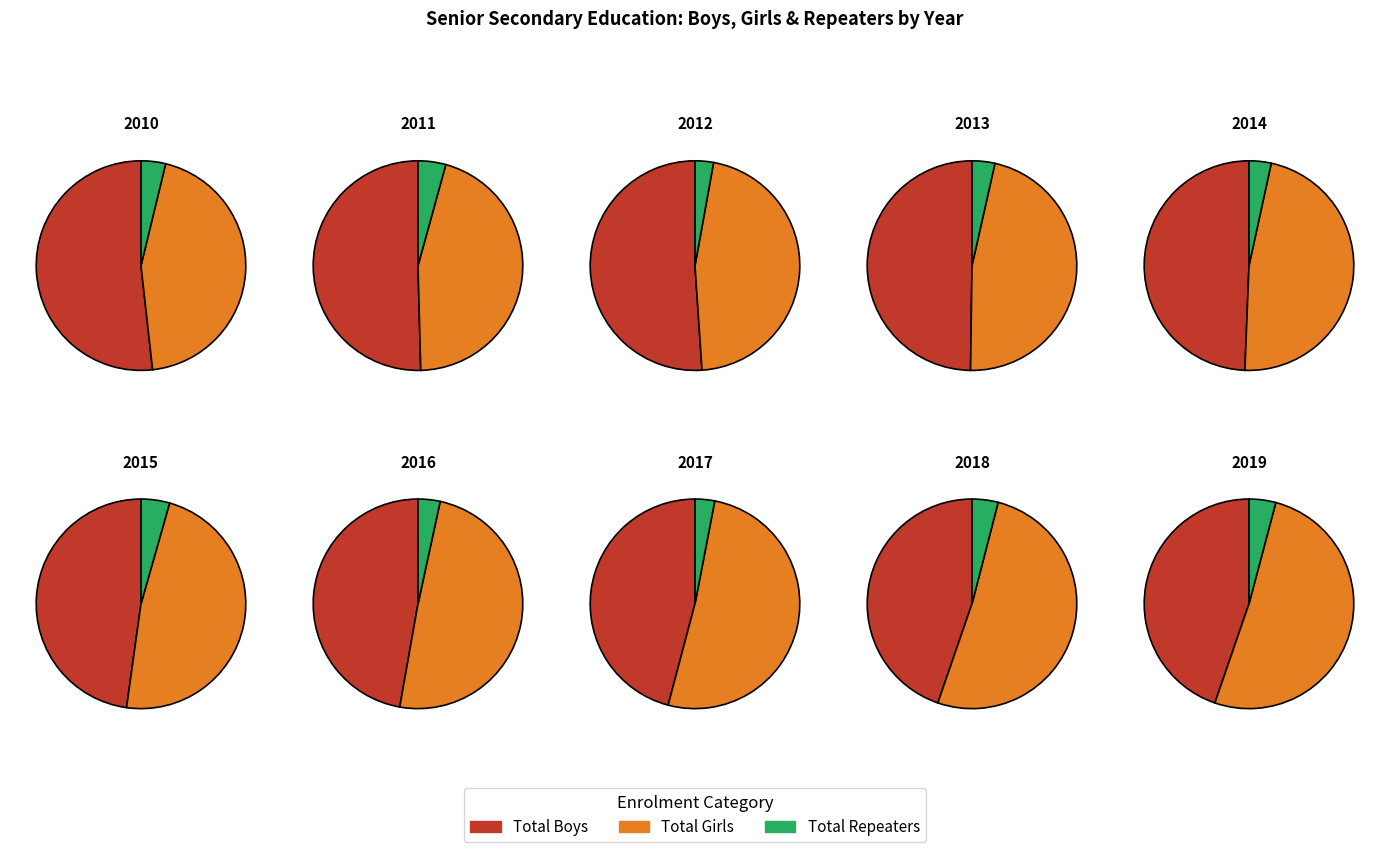

Which has a higher value, 2016 or 2015?

2016